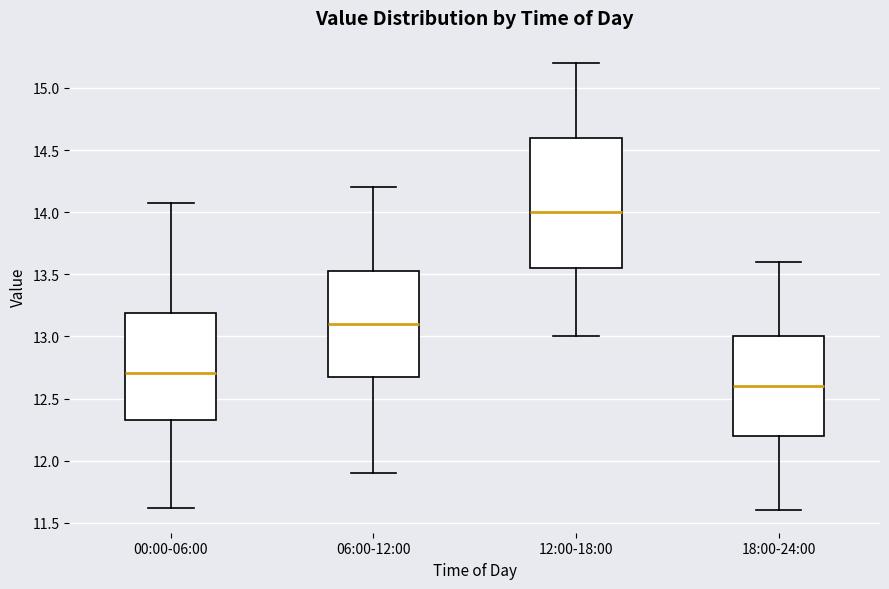

Which box is the tallest, from its lower edge to its upper edge?

12:00-18:00